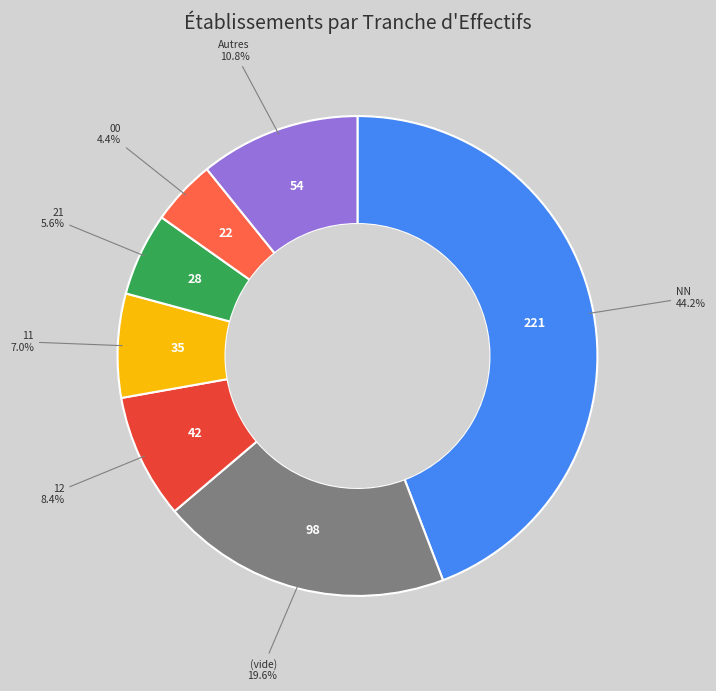

Does any single category account for the majority?

No